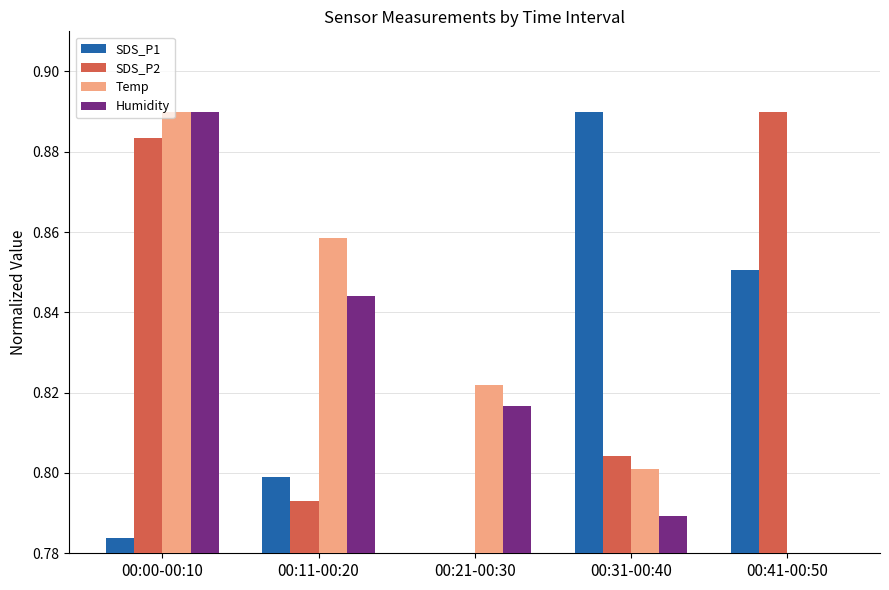

Is it true that SDS_P2 equals 0.8 at 00:11-00:20?

True